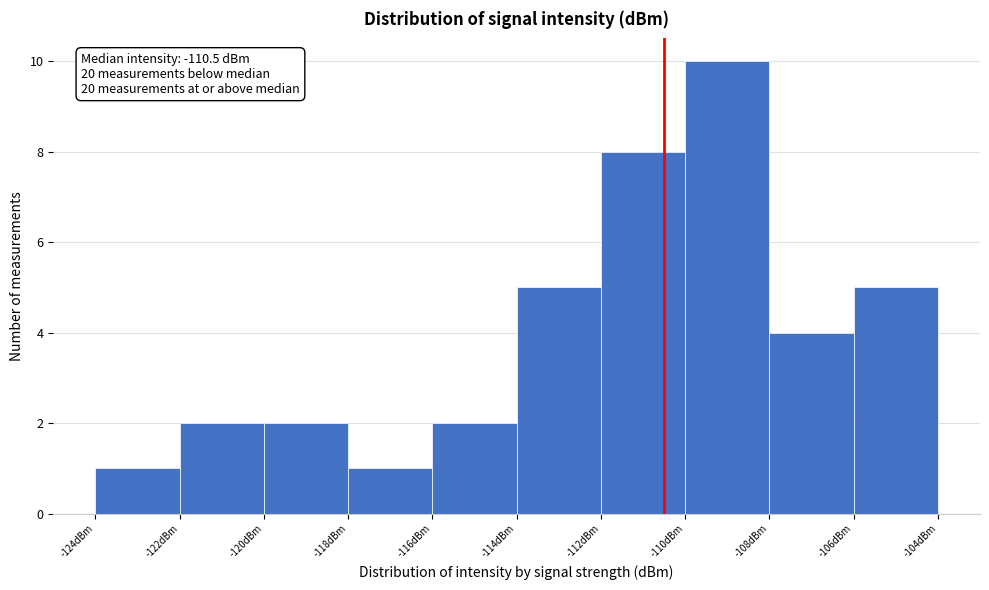

Which range on the x-axis has the tallest bar?

-110 to -108